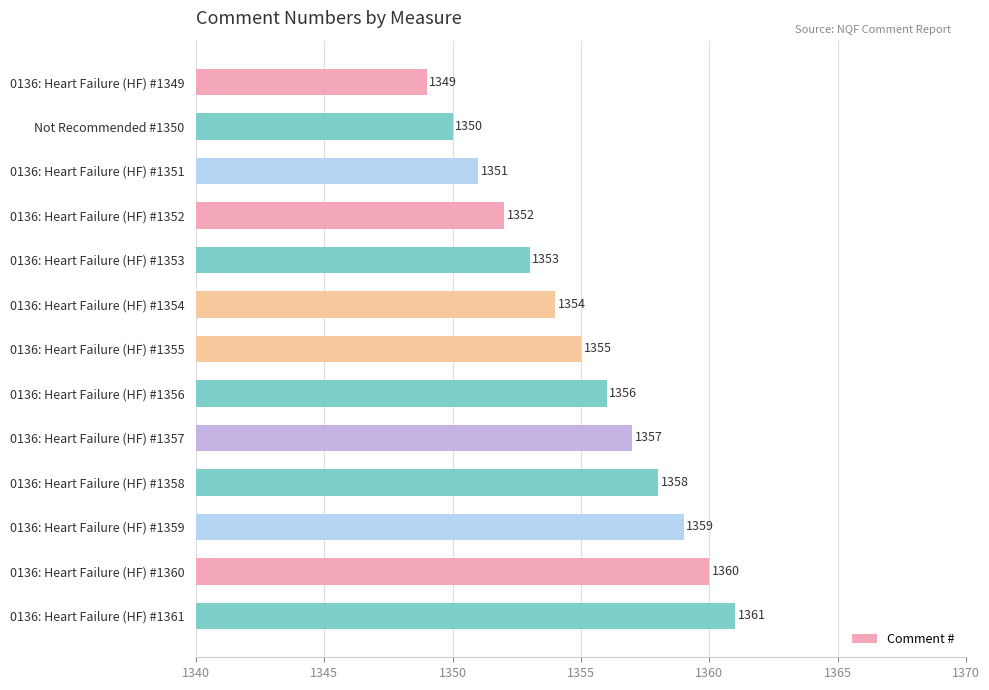

What is the difference between the second highest and second lowest values?

10